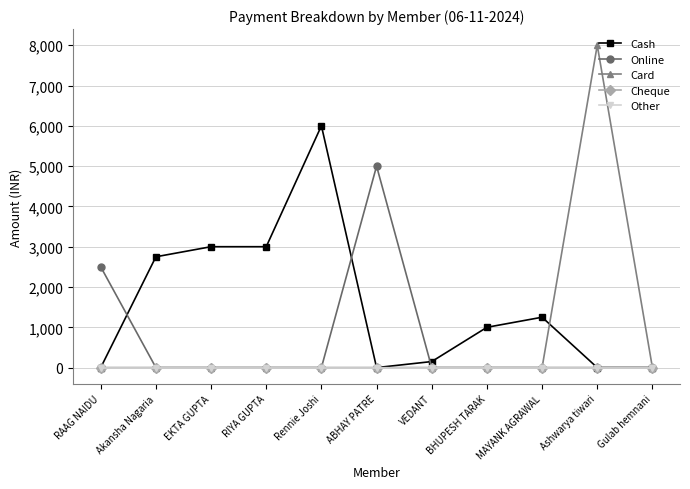

At which label does Cheque reach its peak?

RAAG NAIDU